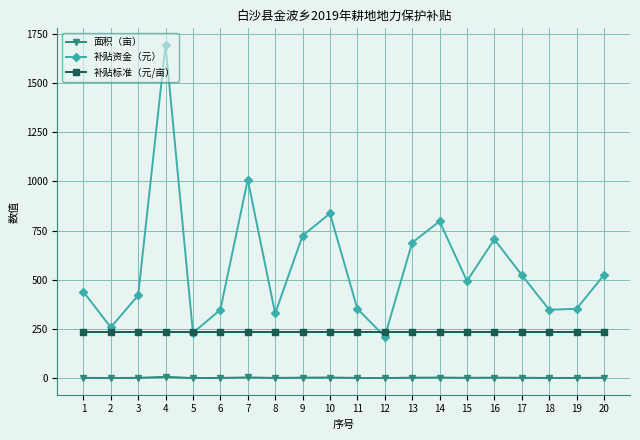

What are all the series names shown in the legend?

面积（亩）, 补贴资金（元）, 补贴标准（元/亩）